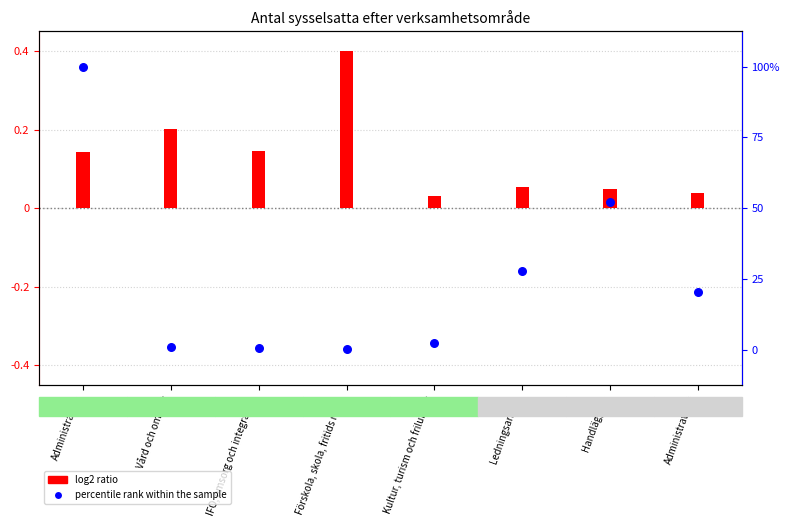

What is the change in value from Administration to IFO, omsorg och integration?

-99.5